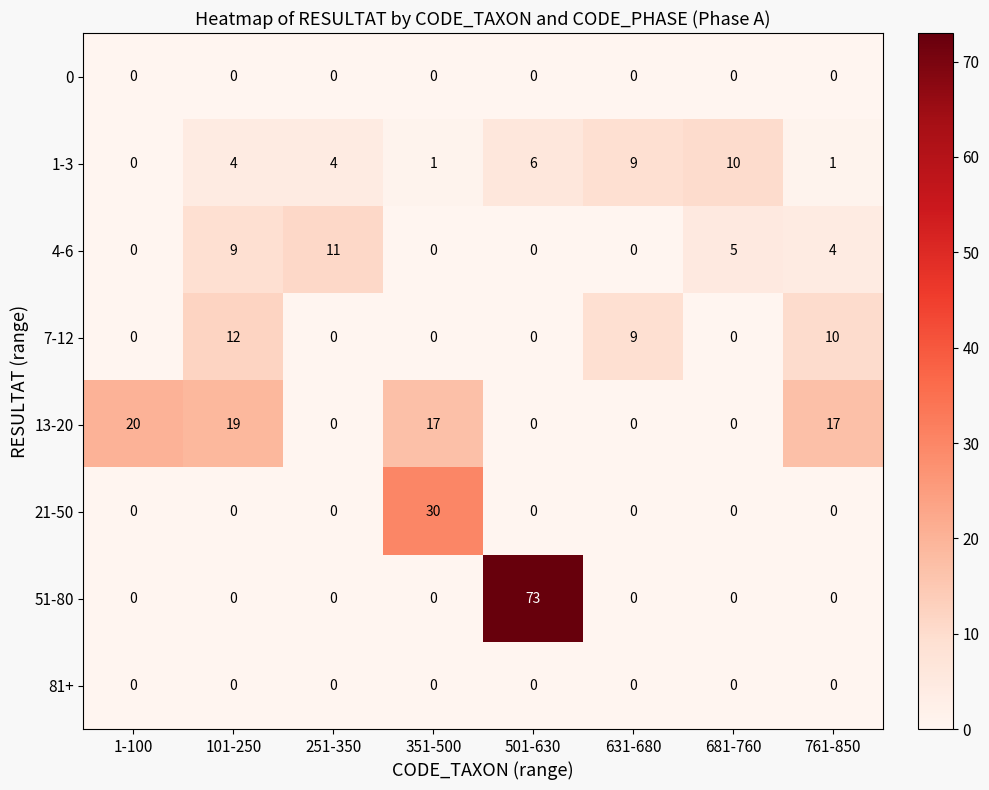

Read the 7-12 value at 631-680.

9